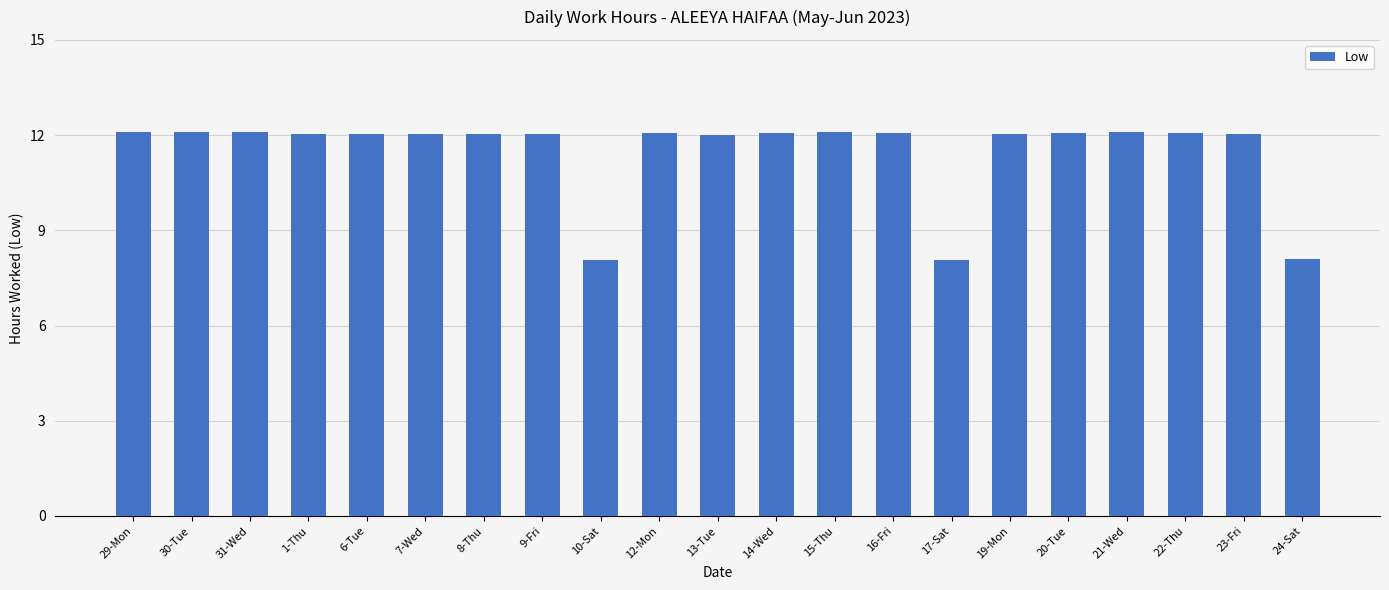

What is the minimum value shown in the chart?

8.1